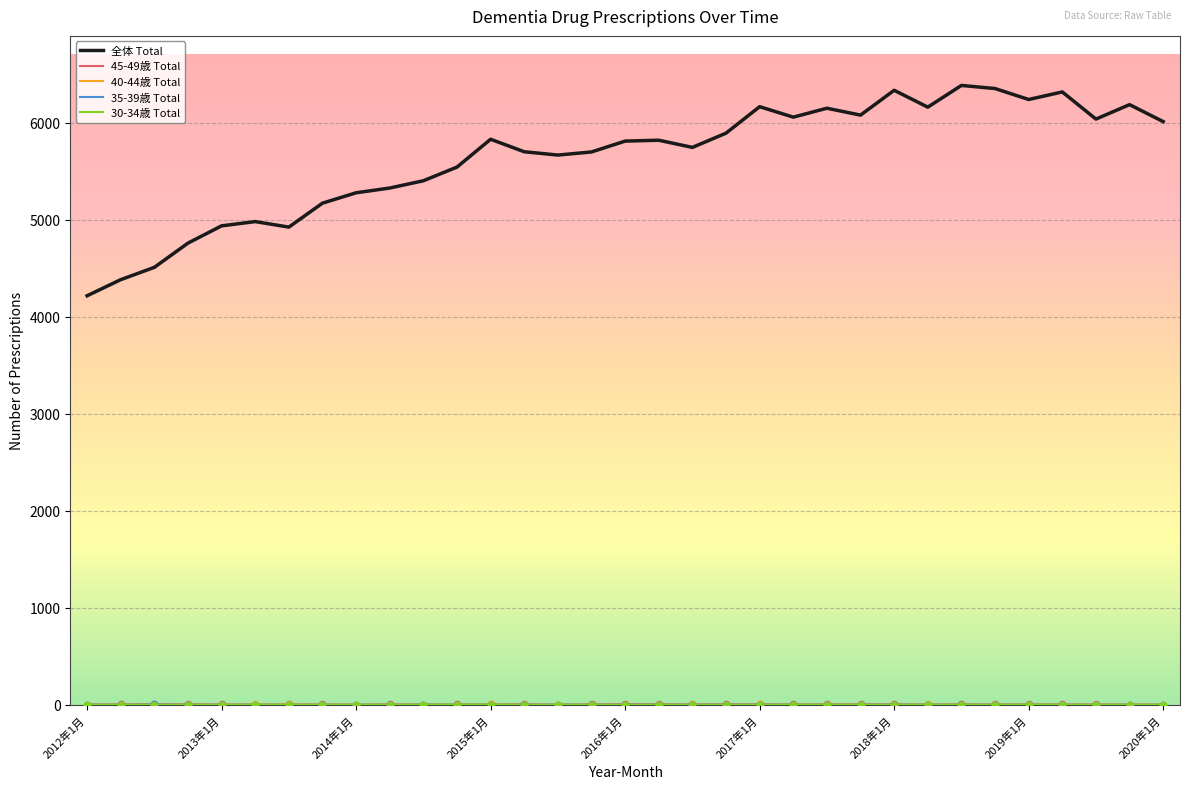

Which series has the largest total across all categories?

全体 Total